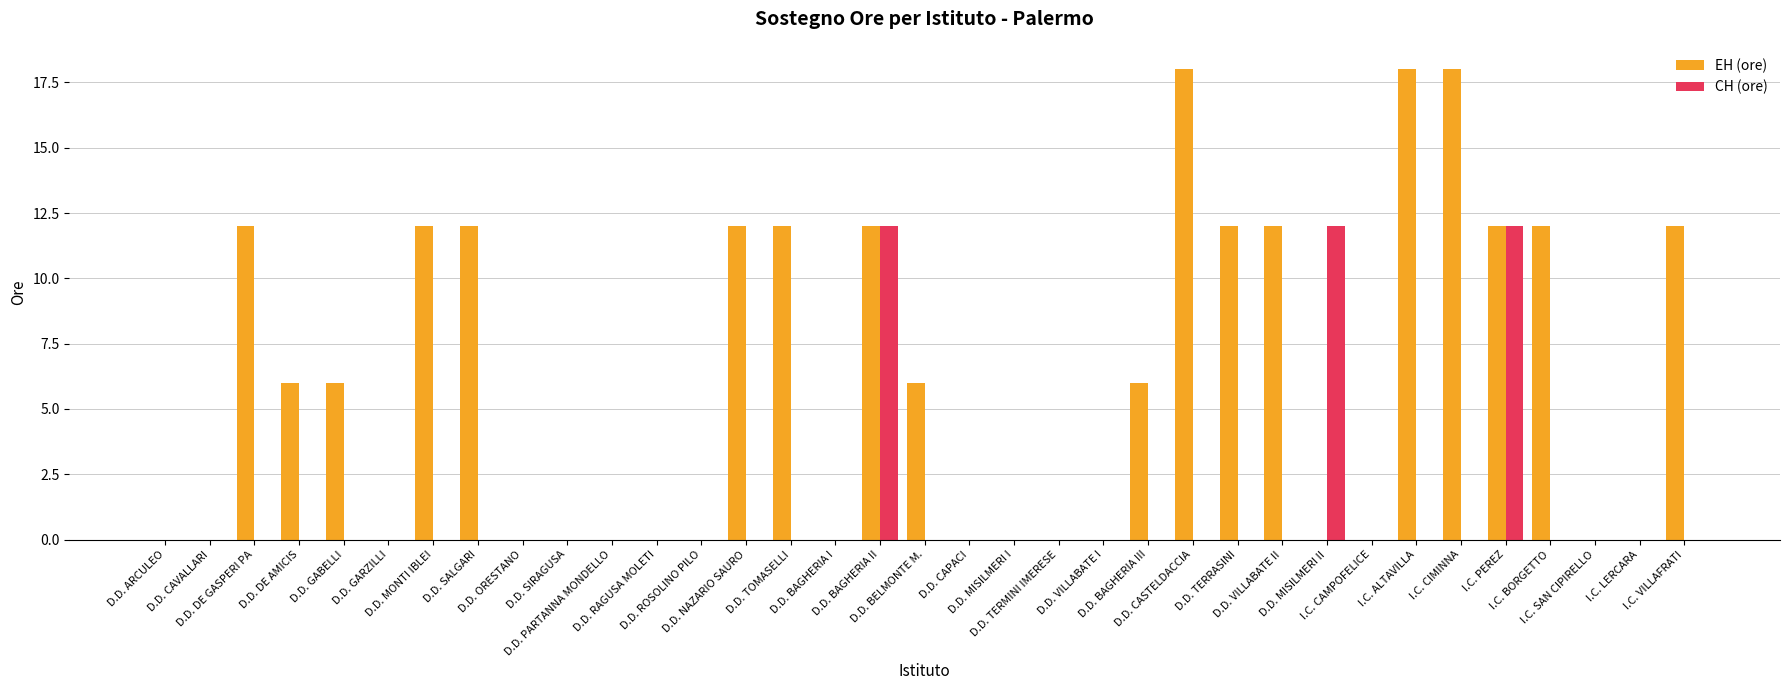

Reading right to left, list all the values displayed in this chart.

EH (ore): I.C. VILLAFRATI=12	I.C. LERCARA=0	I.C. SAN CIPIRELLO=0	I.C. BORGETTO=12	I.C. PEREZ=12	I.C. CIMINNA=18	I.C. ALTAVILLA=18	I.C. CAMPOFELICE=0	D.D. MISILMERI II=0	D.D. VILLABATE II=12	D.D. TERRASINI=12	D.D. CASTELDACCIA=18	D.D. BAGHERIA III=6	D.D. VILLABATE I=0	D.D. TERMINI IMERESE=0	D.D. MISILMERI I=0	D.D. CAPACI=0	D.D. BELMONTE M.=6	D.D. BAGHERIA II=12	D.D. BAGHERIA I=0	D.D. TOMASELLI=12	D.D. NAZARIO SAURO=12	D.D. ROSOLINO PILO=0	D.D. RAGUSA MOLETI=0	D.D. PARTANNA MONDELLO=0	D.D. SIRAGUSA=0	D.D. ORESTANO=0	D.D. SALGARI=12	D.D. MONTI IBLEI=12	D.D. GARZILLI=0	D.D. GABELLI=6	D.D. DE AMICIS=6	D.D. DE GASPERI PA=12	D.D. CAVALLARI=0	D.D. ARCULEO=0
CH (ore): I.C. VILLAFRATI=0	I.C. LERCARA=0	I.C. SAN CIPIRELLO=0	I.C. BORGETTO=0	I.C. PEREZ=12	I.C. CIMINNA=0	I.C. ALTAVILLA=0	I.C. CAMPOFELICE=0	D.D. MISILMERI II=12	D.D. VILLABATE II=0	D.D. TERRASINI=0	D.D. CASTELDACCIA=0	D.D. BAGHERIA III=0	D.D. VILLABATE I=0	D.D. TERMINI IMERESE=0	D.D. MISILMERI I=0	D.D. CAPACI=0	D.D. BELMONTE M.=0	D.D. BAGHERIA II=12	D.D. BAGHERIA I=0	D.D. TOMASELLI=0	D.D. NAZARIO SAURO=0	D.D. ROSOLINO PILO=0	D.D. RAGUSA MOLETI=0	D.D. PARTANNA MONDELLO=0	D.D. SIRAGUSA=0	D.D. ORESTANO=0	D.D. SALGARI=0	D.D. MONTI IBLEI=0	D.D. GARZILLI=0	D.D. GABELLI=0	D.D. DE AMICIS=0	D.D. DE GASPERI PA=0	D.D. CAVALLARI=0	D.D. ARCULEO=0